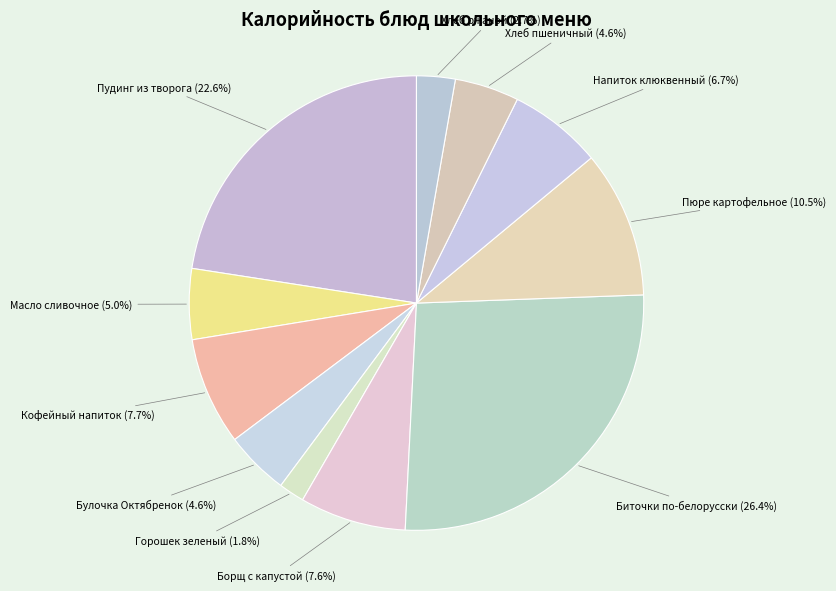

Count the number of slices in the pie.

11